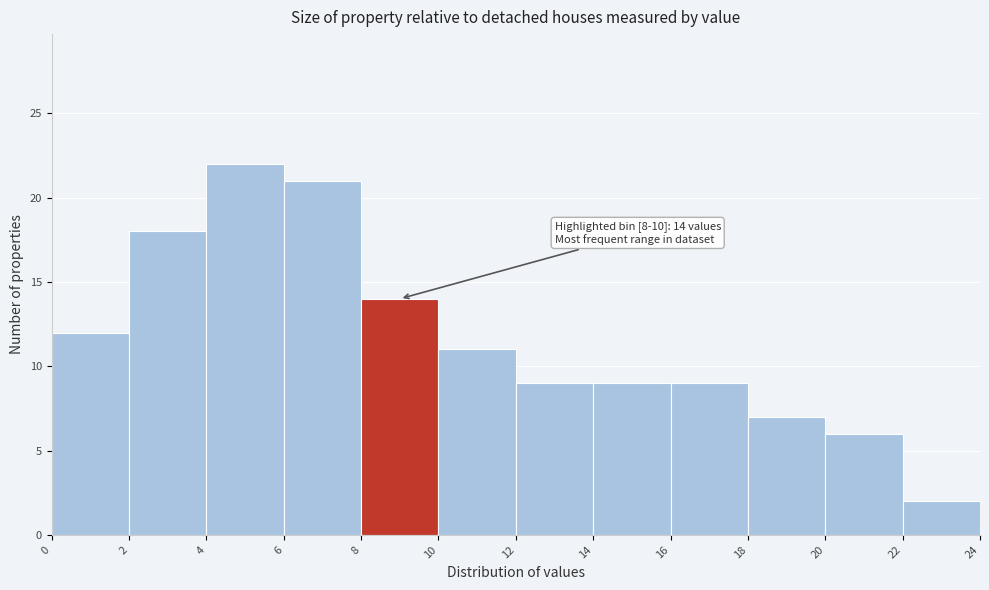

Which range on the x-axis has the tallest bar?

4 to 6